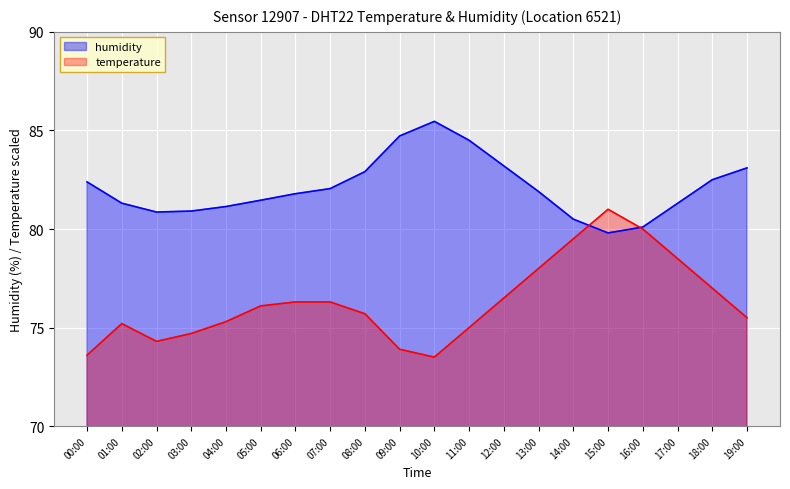

What is the smallest value displayed?

73.5